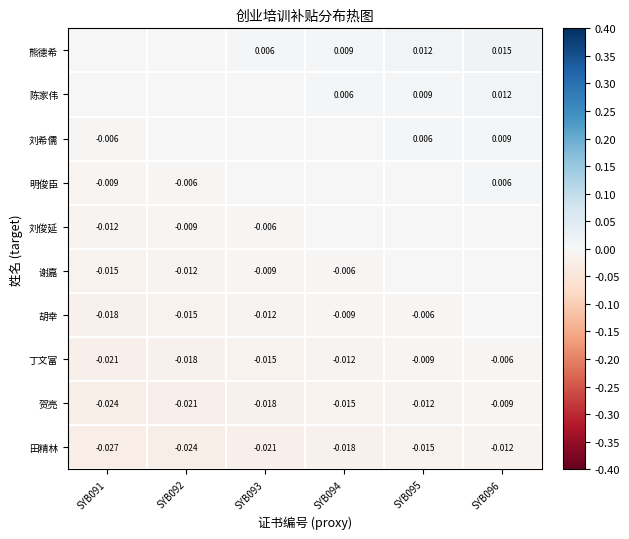

At which category is the sum across all series the highest?

SYB096